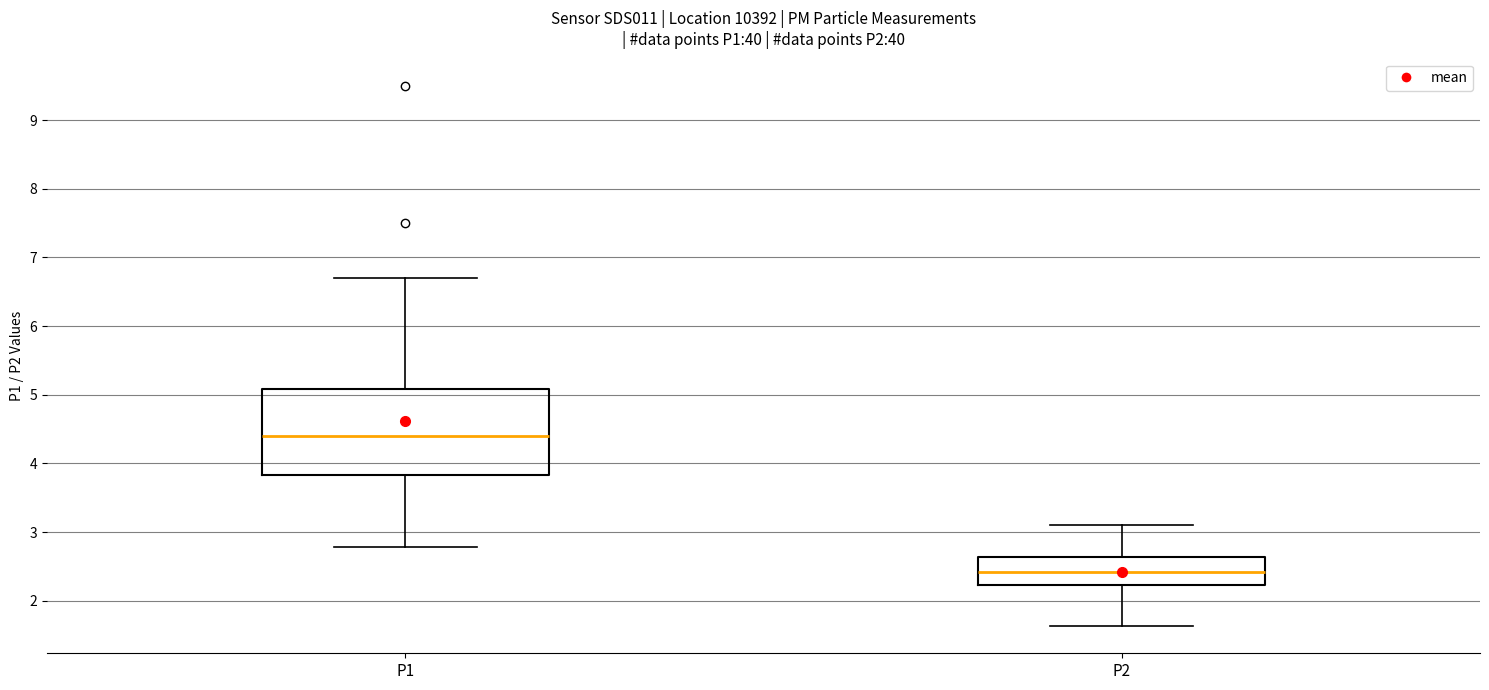

Which box's median line is the lowest?

P2